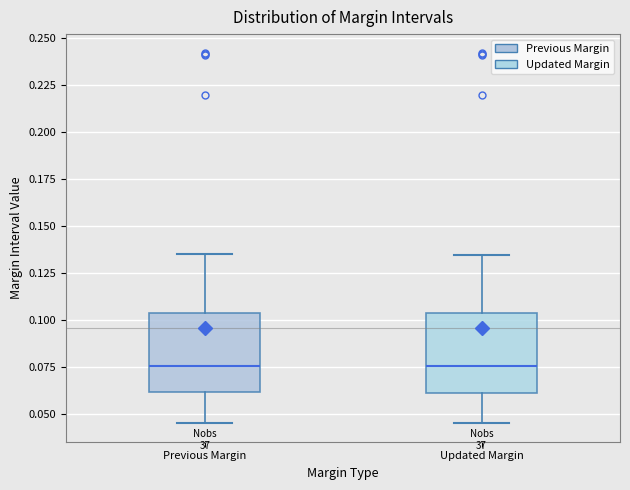

Reading left to right, transcribe this box plot: for each box, give where its median line is, the range the box spans, and where its two whiskers end, as read against the y-axis. The values are not printed on the chart, so give them approximately, as read against the axis.

Previous Margin: median 0.075, box 0.060 to 0.105, whiskers 0.045 to 0.135
Updated Margin: median 0.075, box 0.060 to 0.105, whiskers 0.045 to 0.135